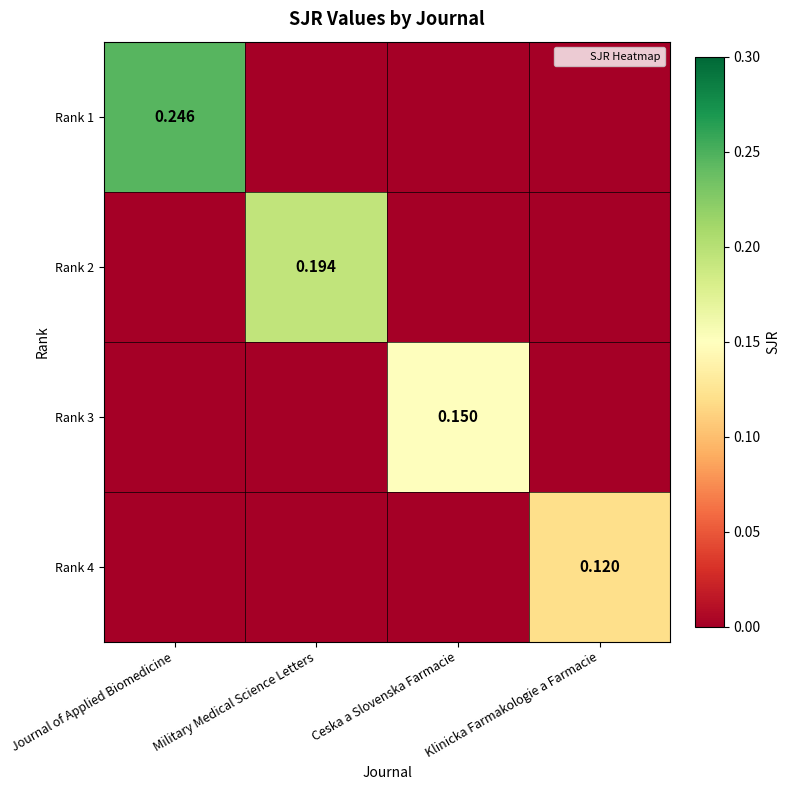

At which label is Rank 2 closest to 0?

Journal of Applied Biomedicine